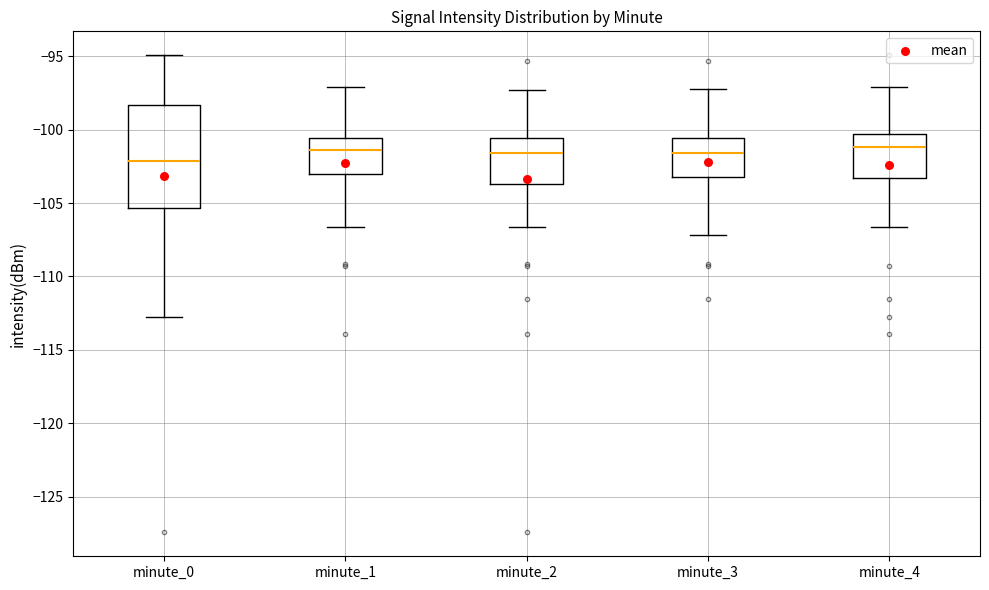

Where does the upper whisker of the box for minute_1 end on the y-axis? The values are not printed on the chart, so give them approximately, as read against the axis.

-97.0